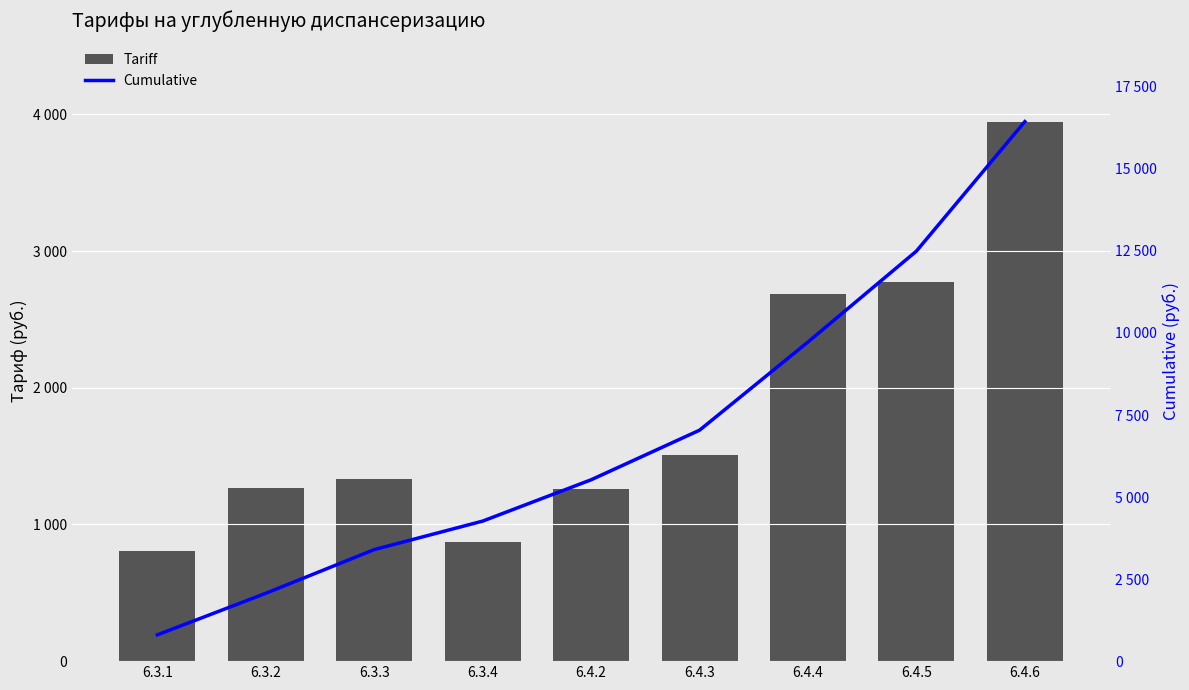

Reading right to left, transcribe all the data shown in this chart.

Tariff: 3946.5	2769.7	2687.6	1510.8	1258.9	868.5	1331.5	1265.2	802.2
Cumulative: 16441.0	12494.5	9724.8	7037.2	5526.4	4267.5	3399.0	2067.5	802.2